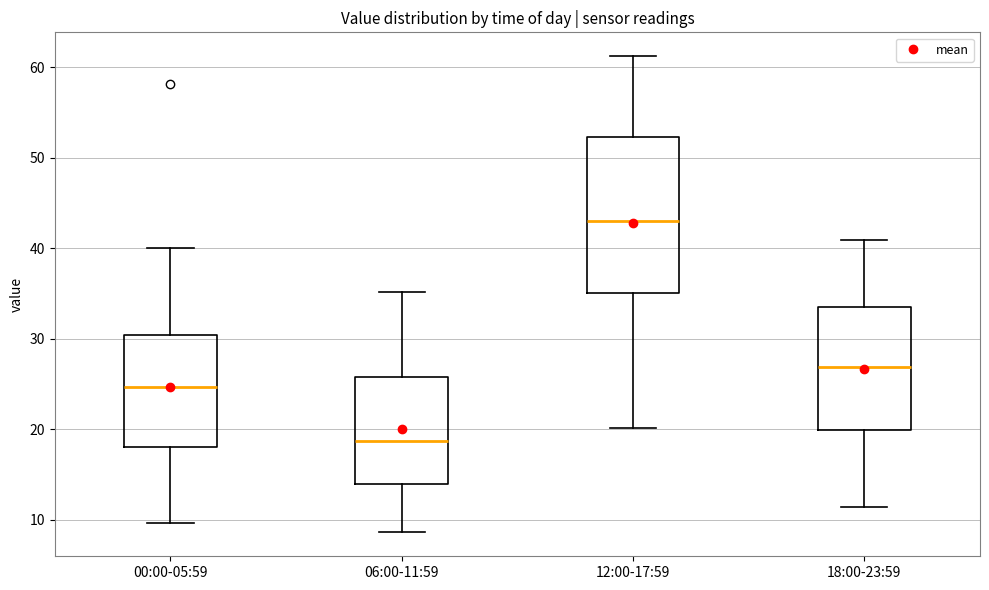

Comparing the boxes themselves (not the whiskers), which one is the tallest?

12:00-17:59